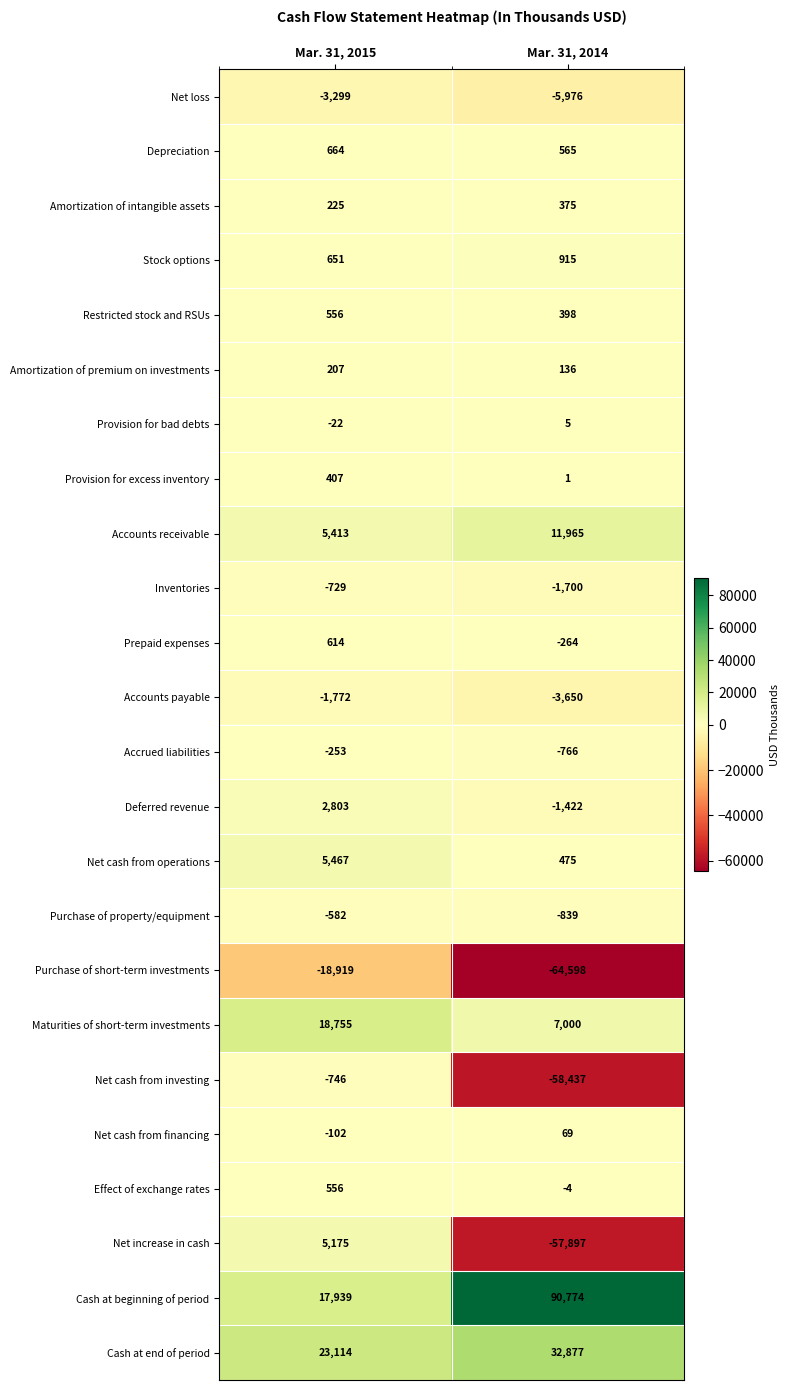

Which series has the widest spread of values?

Cash at beginning of period